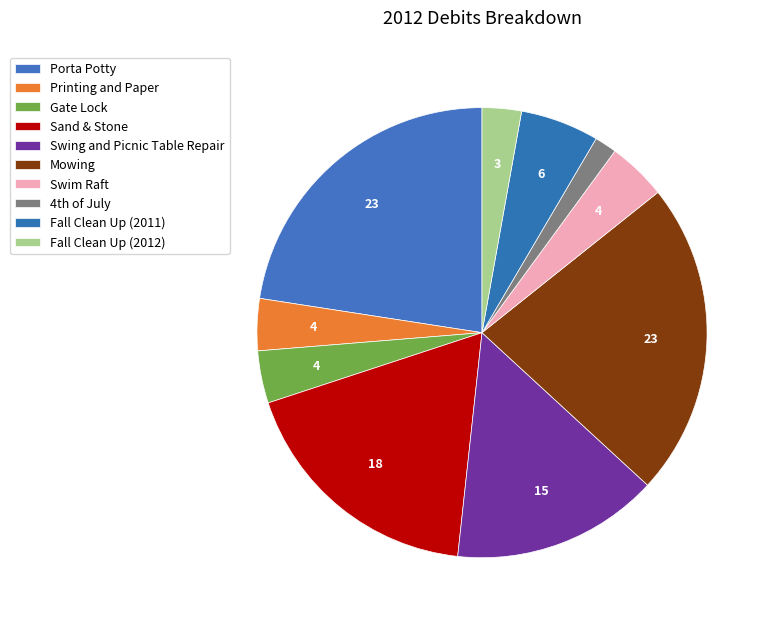

Between Printing and Paper and Swim Raft, which is larger?

Swim Raft